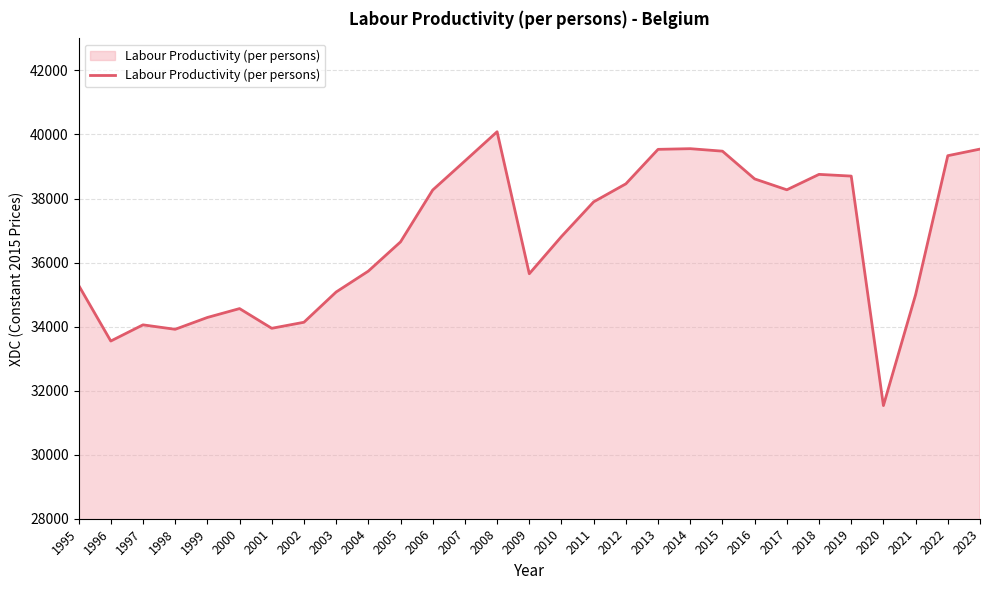

Approximately how many times larger is the value at 2017 compared to 1998?

1.1